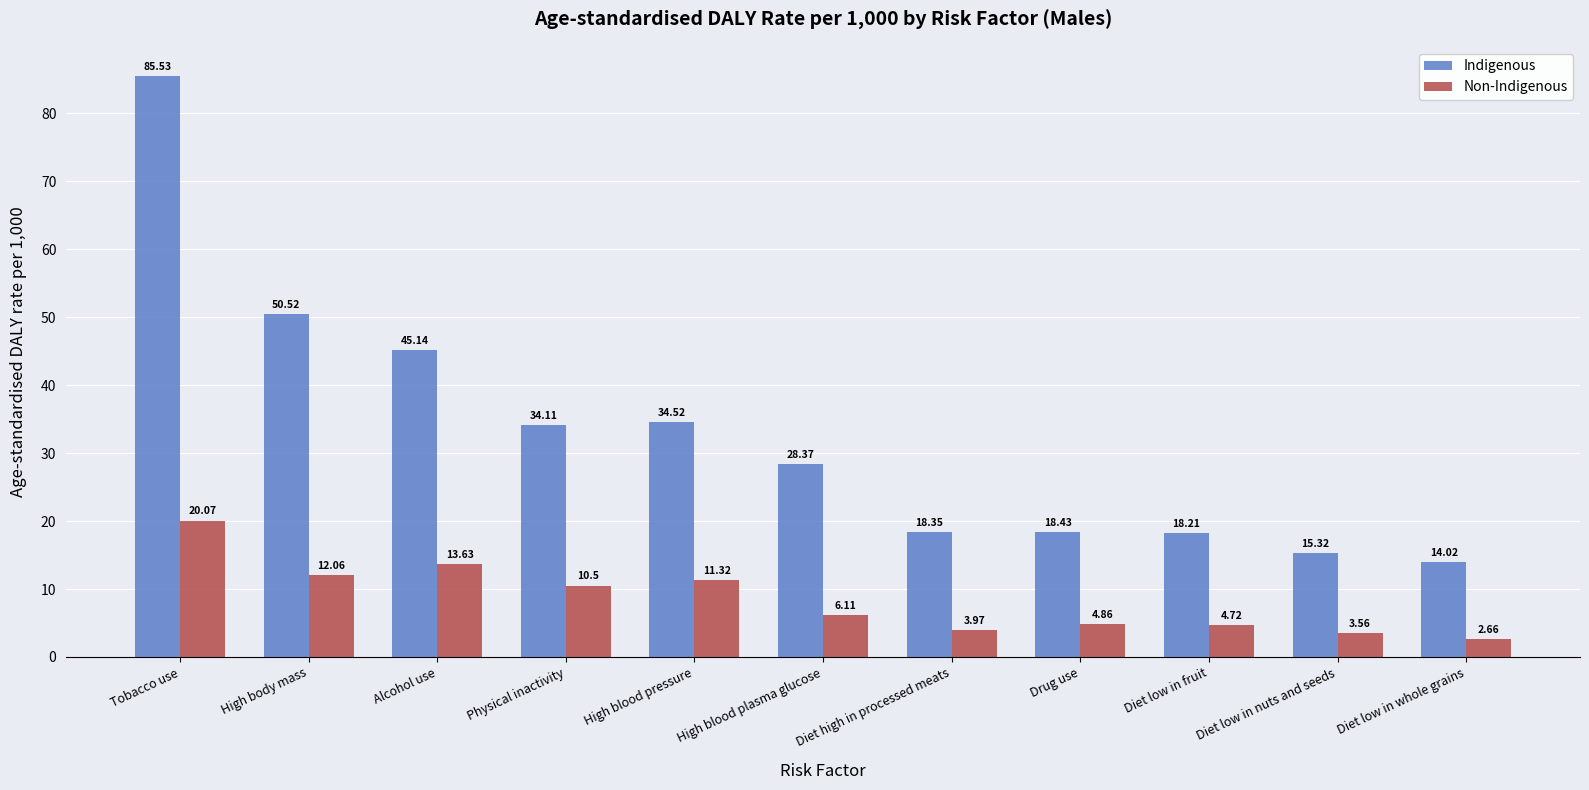

At which category is the sum across all series the highest?

Tobacco use